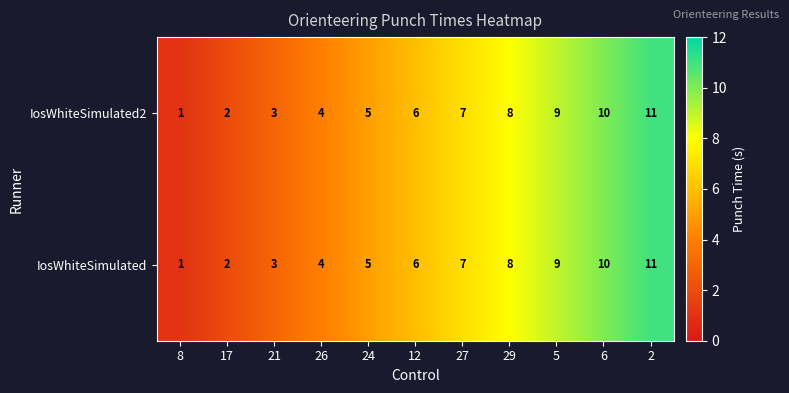

What is the maximum value shown in the chart?

11